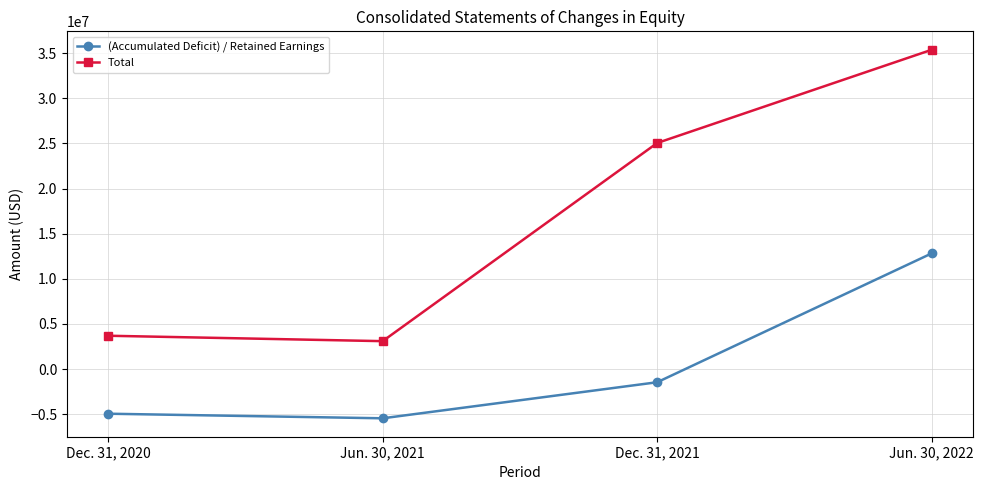

At which category does Total reach its first local valley?

Jun. 30, 2021